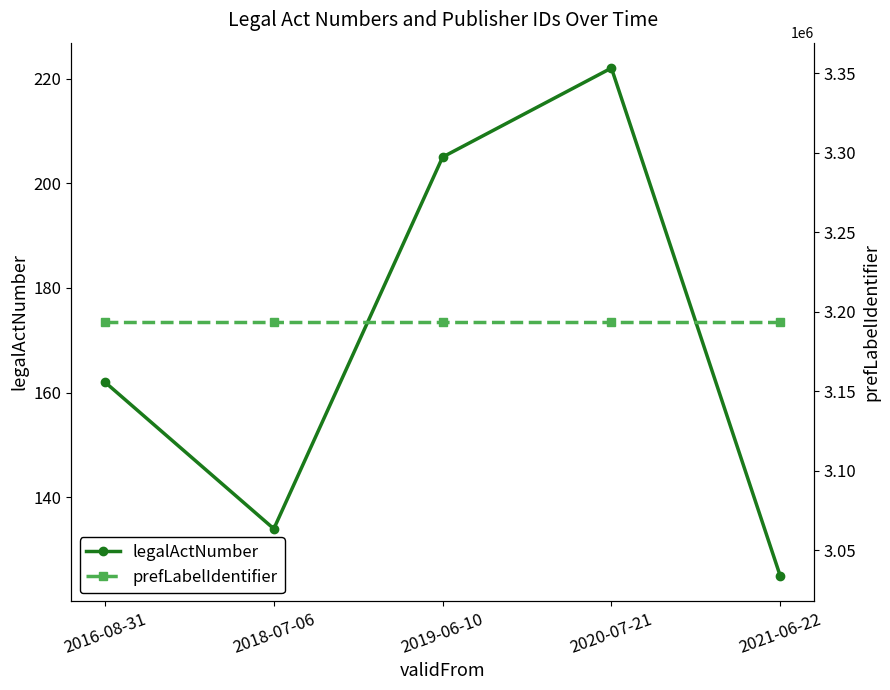

What are all the series names shown in the legend?

legalActNumber, prefLabelIdentifier